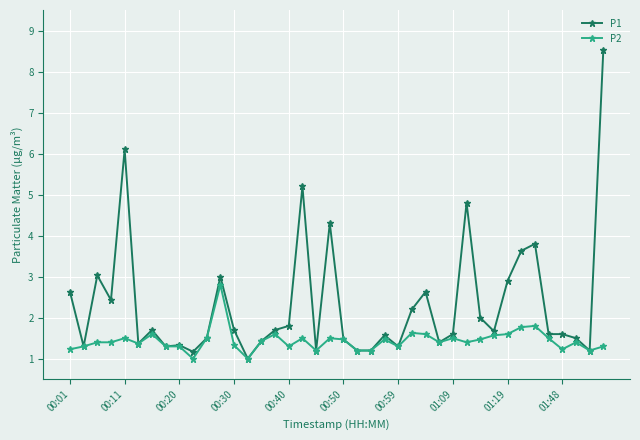

What is the maximum value shown in the chart?

8.5